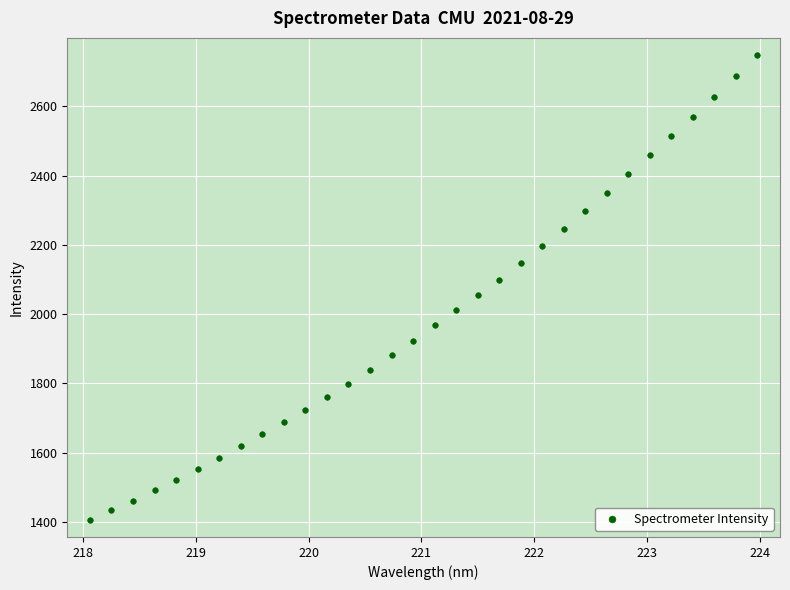

What is the range of Y values (max minus min)?

1340.7